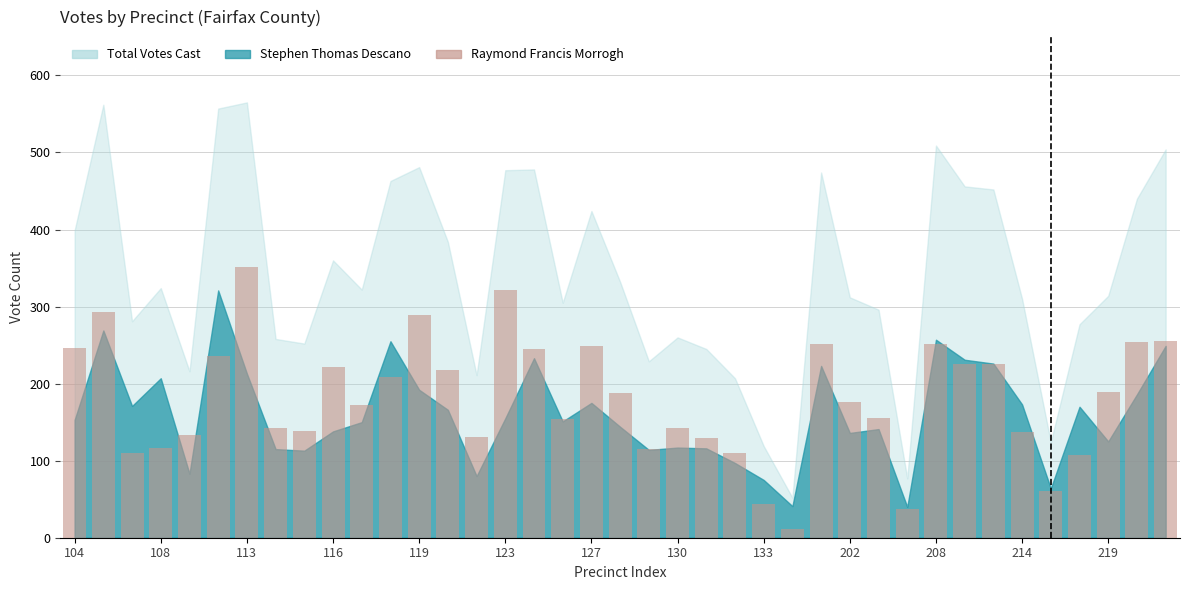

What is the maximum value shown in the chart?

352